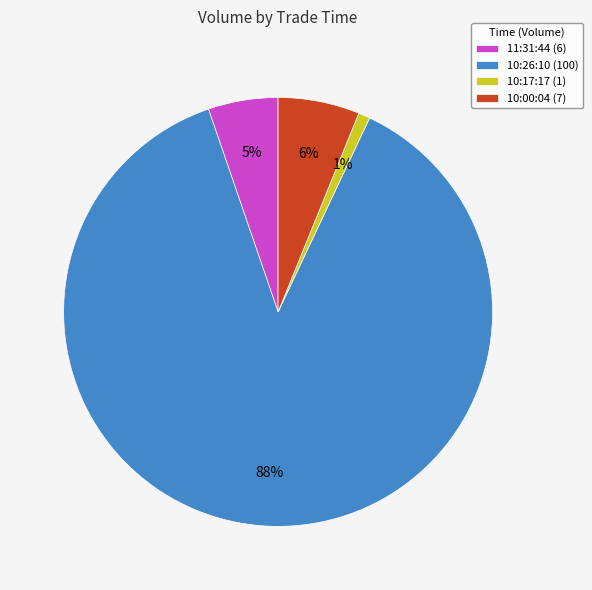

Rank the categories by value from highest to lowest.

10:26:10, 10:00:04, 11:31:44, 10:17:17